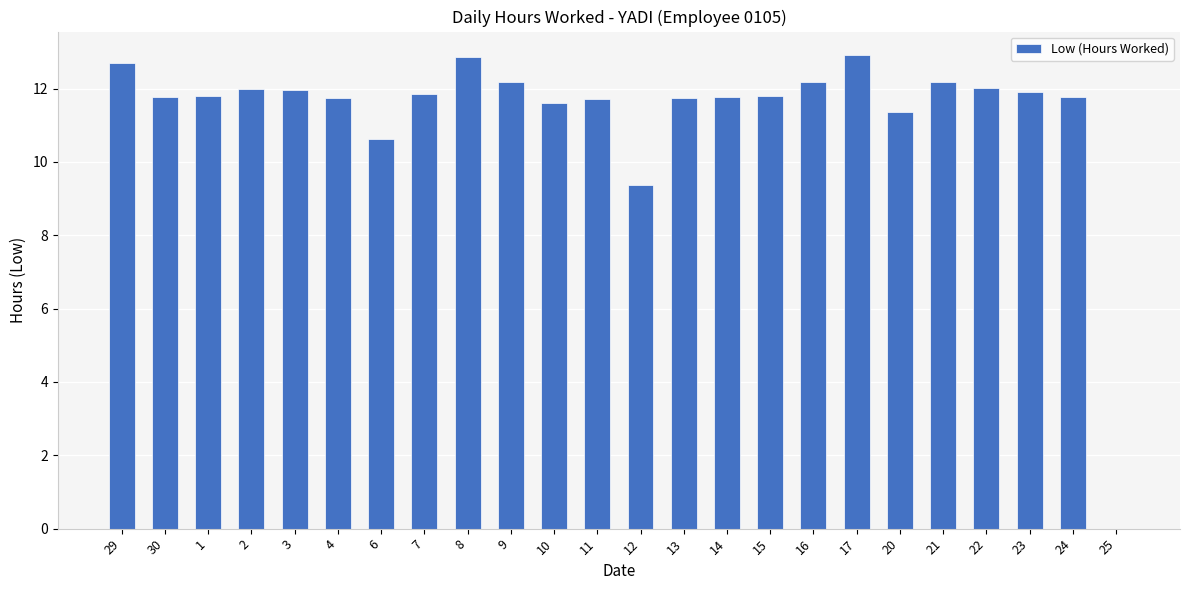

How many values exceed 11?

21